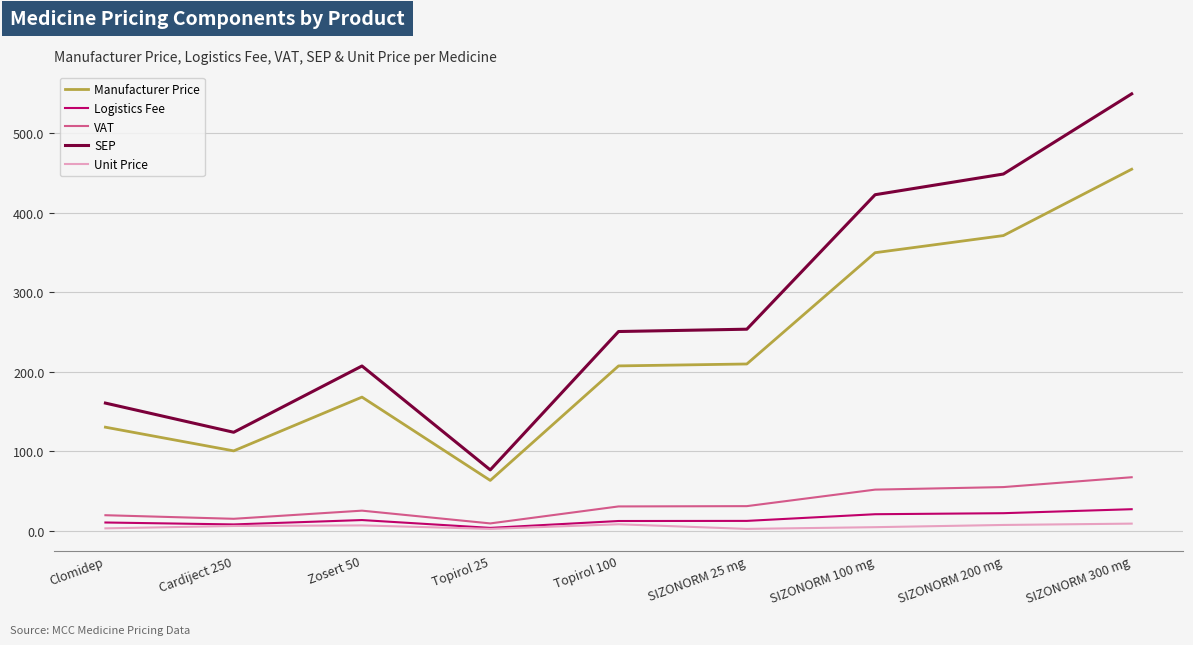

True or false: Logistics Fee and VAT intersect in this chart.

False